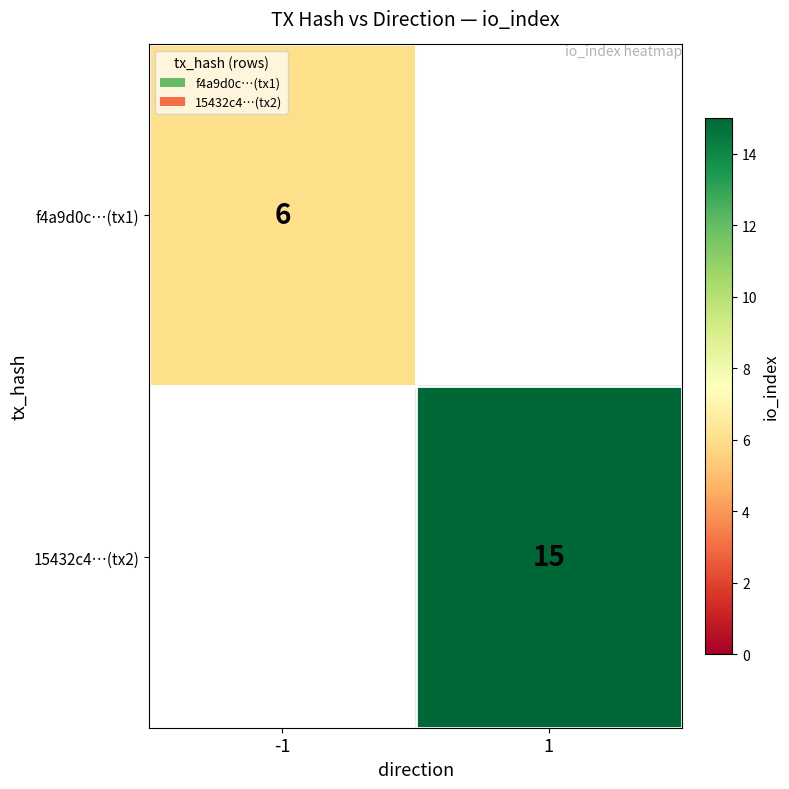

The value of f4a9d0c…(tx1) at -1 is 3. True or false?

False